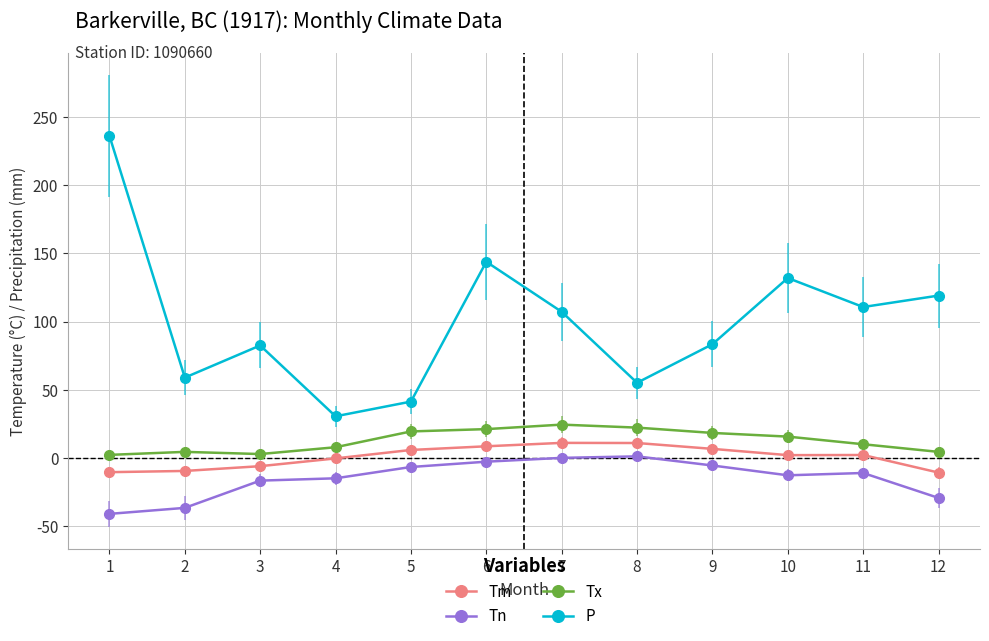

True or false: Tm and Tx intersect in this chart.

False